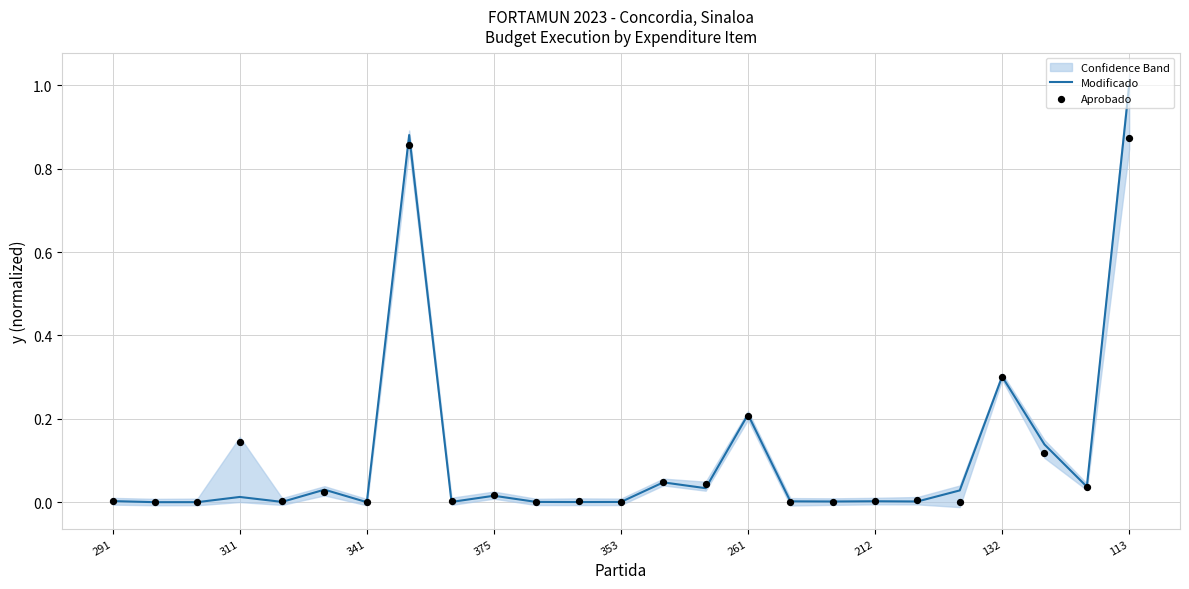

Which series reaches the maximum Y coordinate?

Modificado